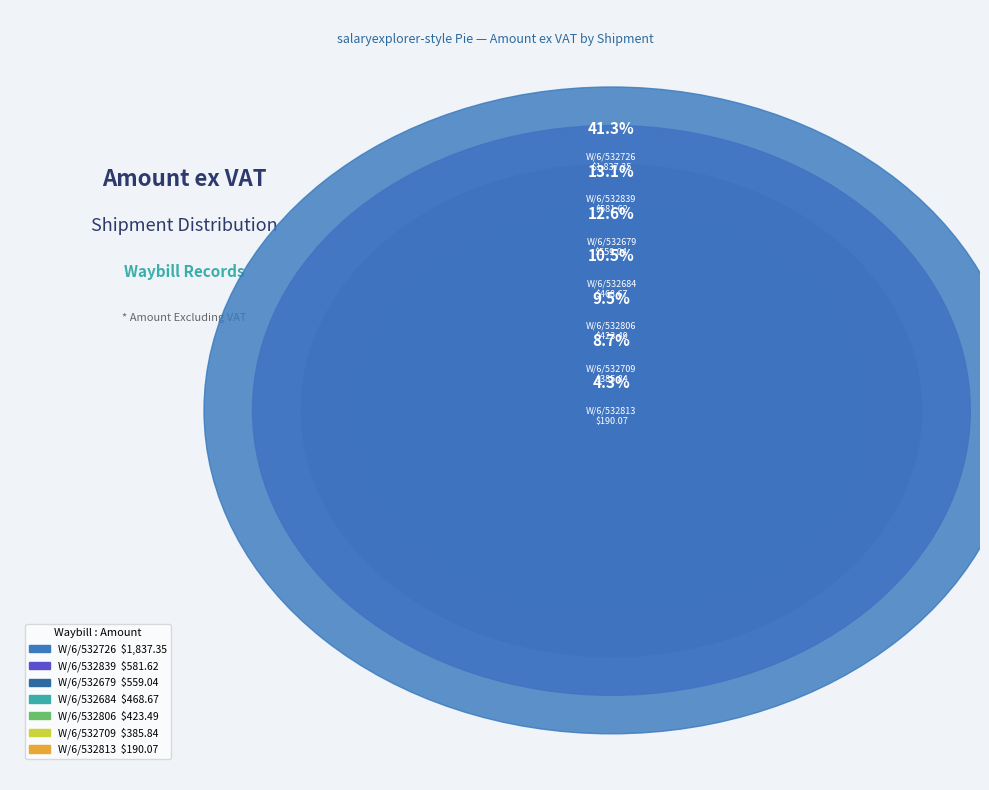

What is the ratio of the value at W/6/532709 to the value at W/6/532684?

0.8